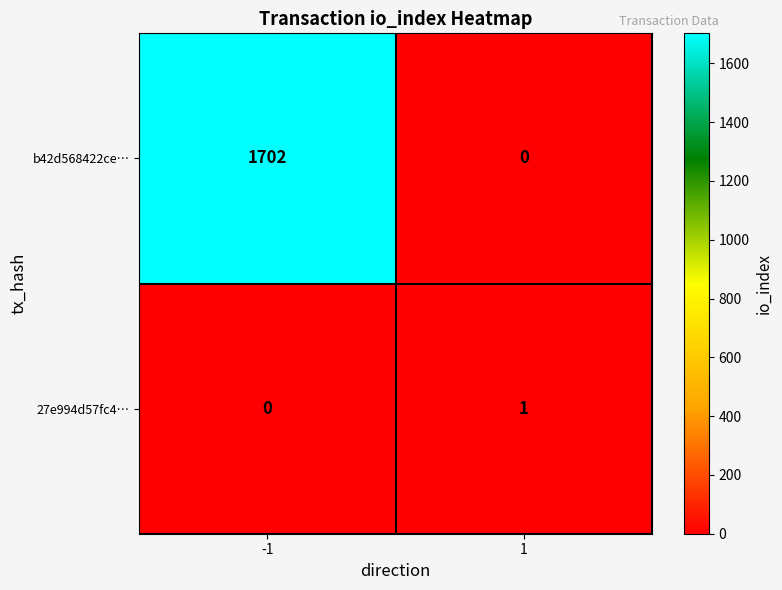

List the series in order of their peak value, highest first.

b42d568422ce…, 27e994d57fc4…